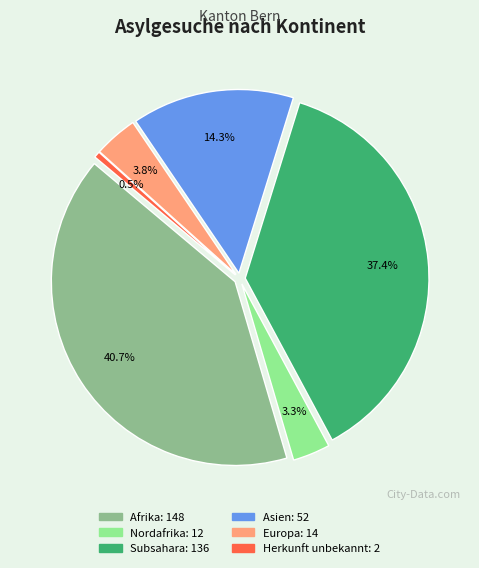

To the nearest percent, what is the combined percentage of Asien and Herkunft unbekannt?

15%